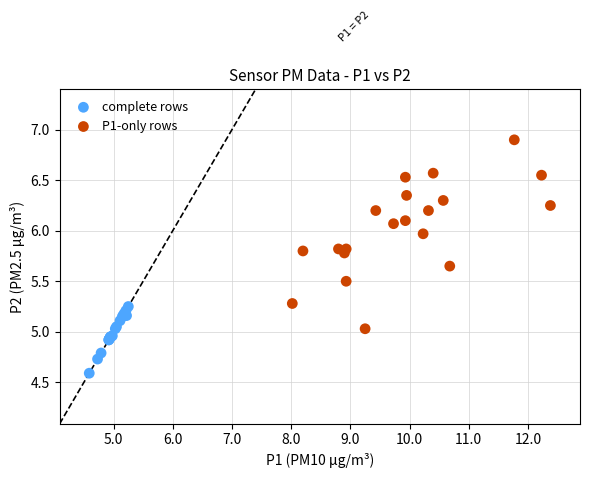

Which series contains the lowest Y value?

complete rows